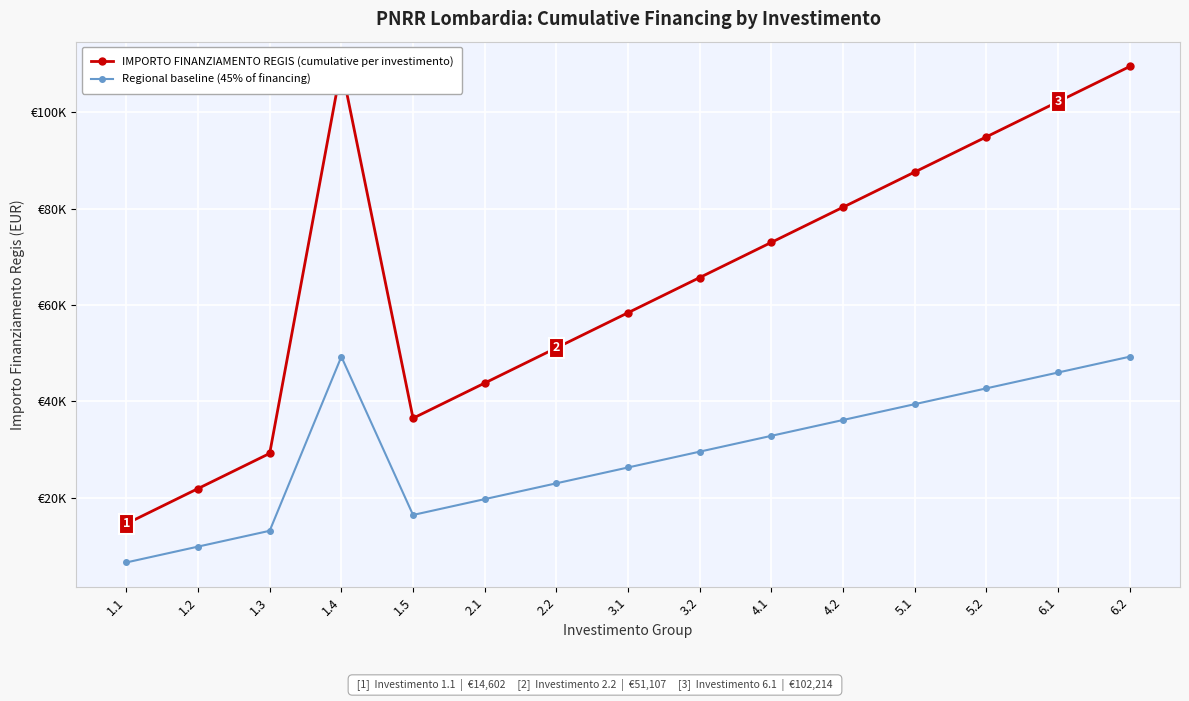

Which has a higher value, 5.1 or 1.2?

5.1